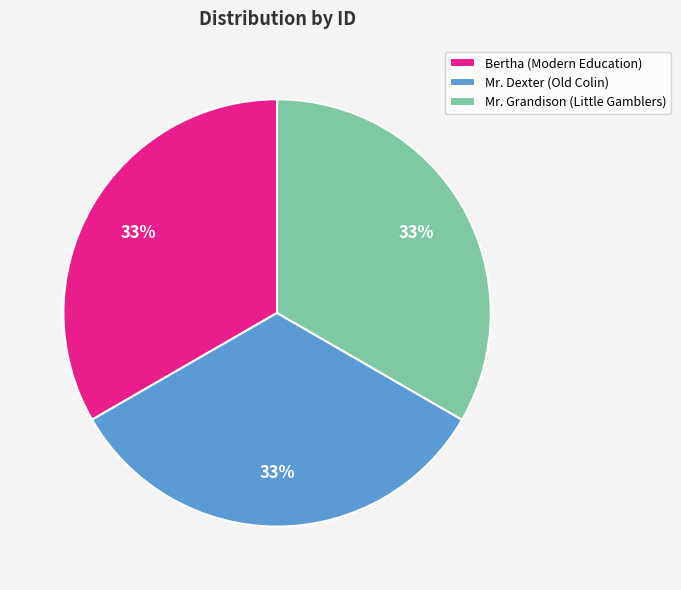

Is there any slice that represents more than half of the pie?

No